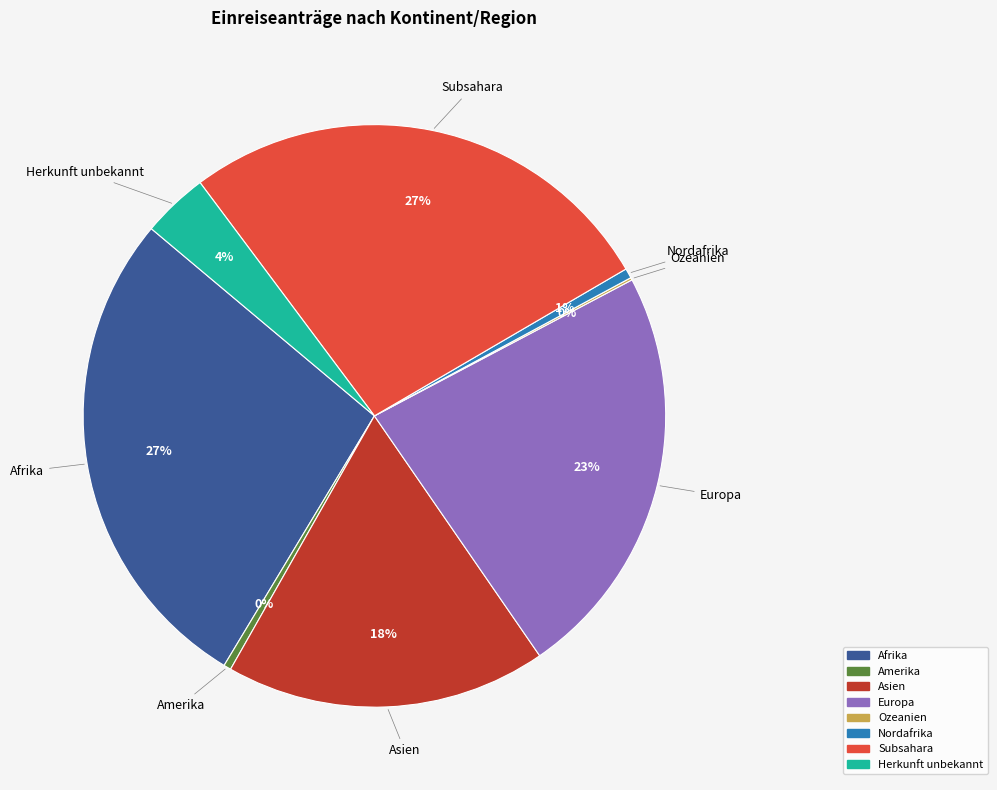

To the nearest percent, what percentage of the pie is Afrika?

27%